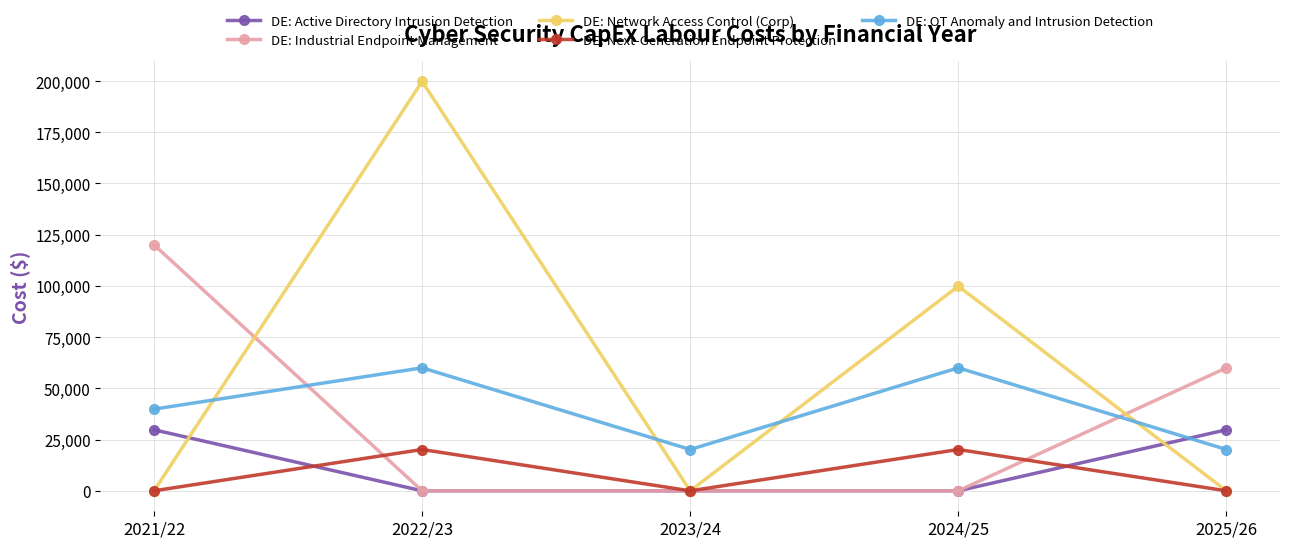

How many data points does each series have?

5